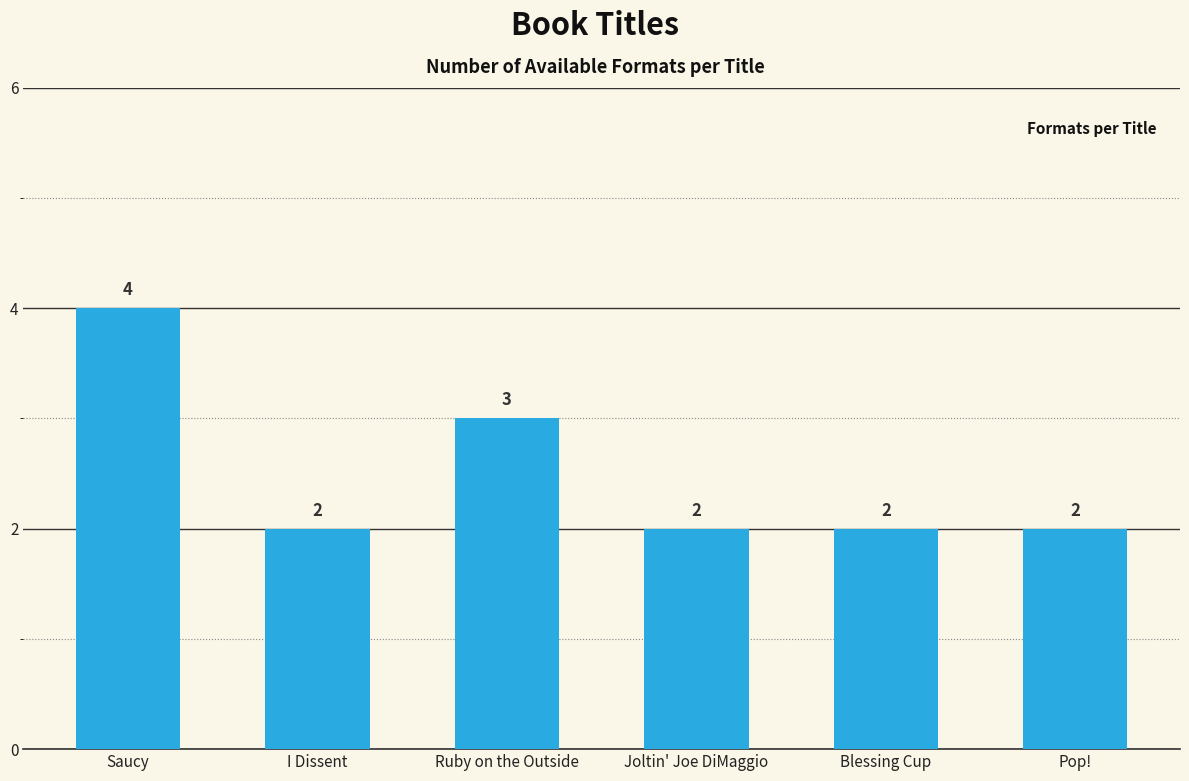

Approximately how many times larger is the value at Joltin' Joe DiMaggio compared to I Dissent?

1.0